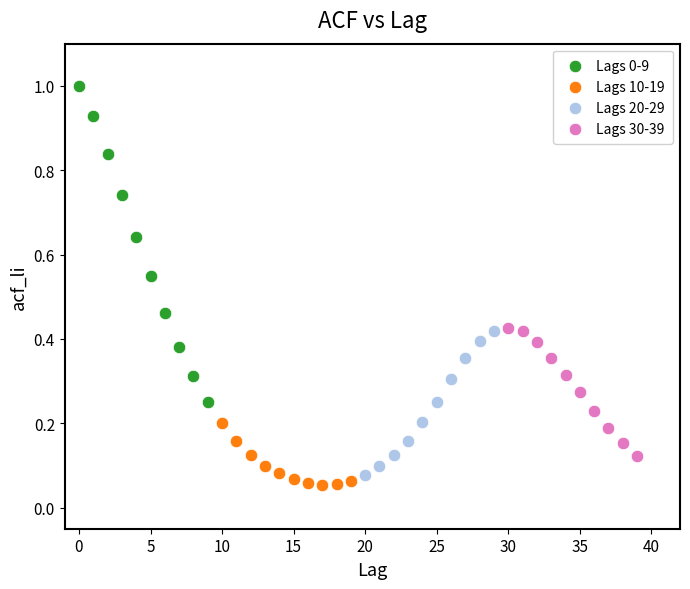

Which series has the largest Y range (max minus min)?

Lags 0-9